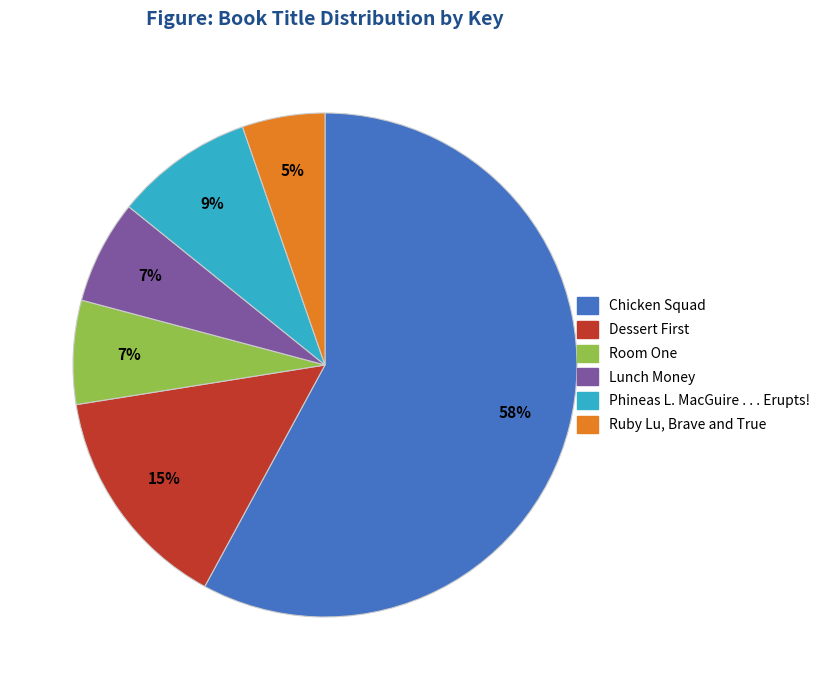

What is the smallest slice in the pie chart?

Ruby Lu, Brave and True